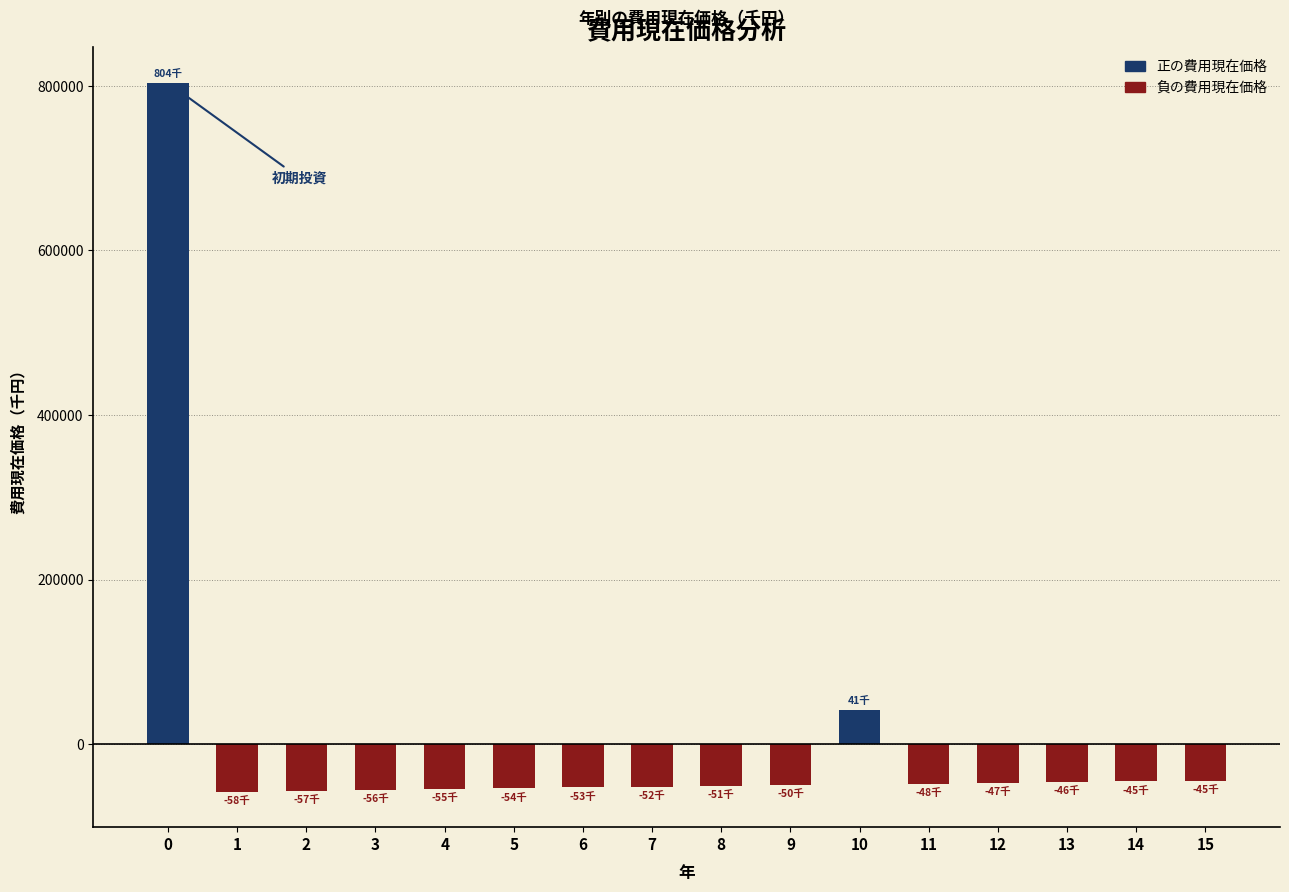

What is the maximum value shown in the chart?

803900.0